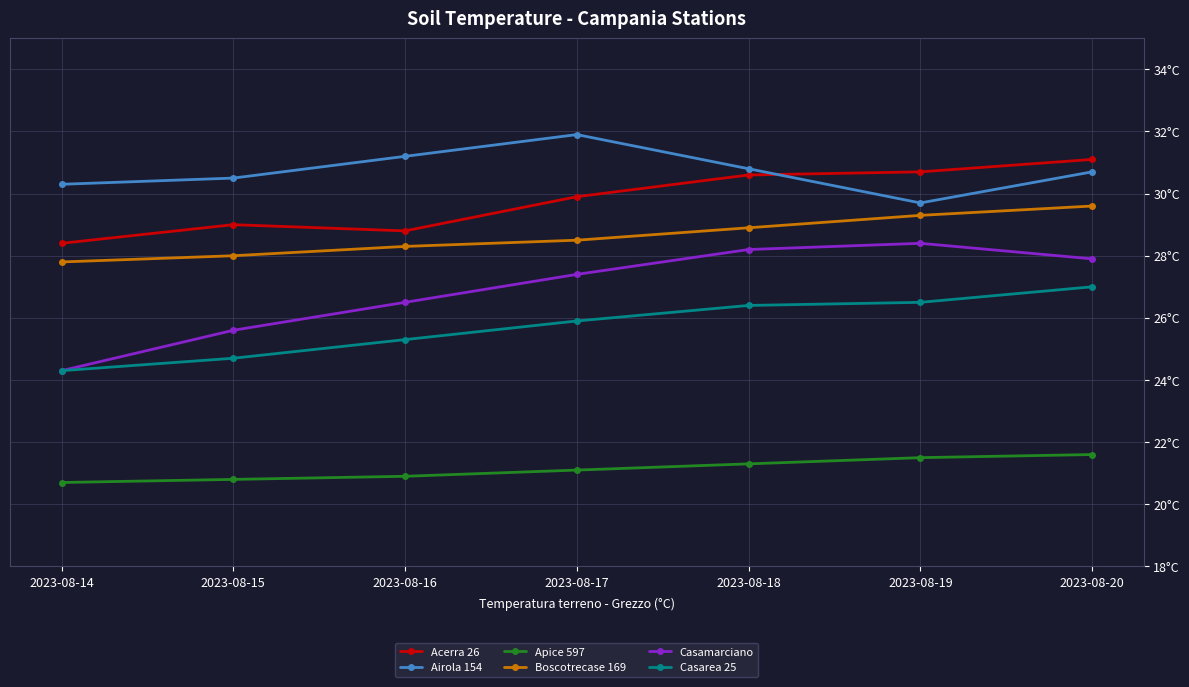

True or false: Casarea 25 and Airola 154 intersect in this chart.

False